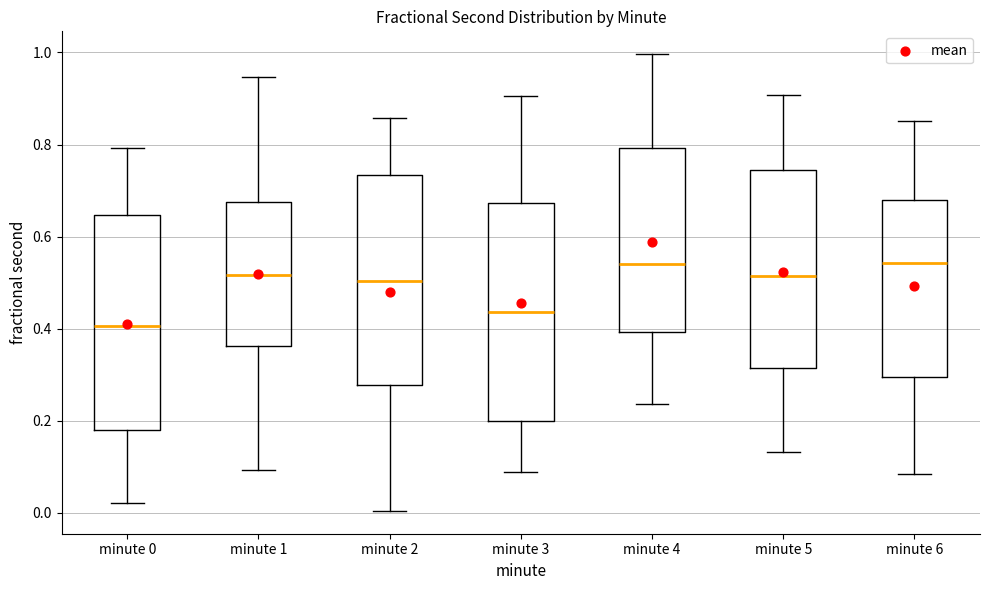

Where is the upper edge of the box for minute 0 on the y-axis? The values are not printed on the chart, so give them approximately, as read against the axis.

0.64